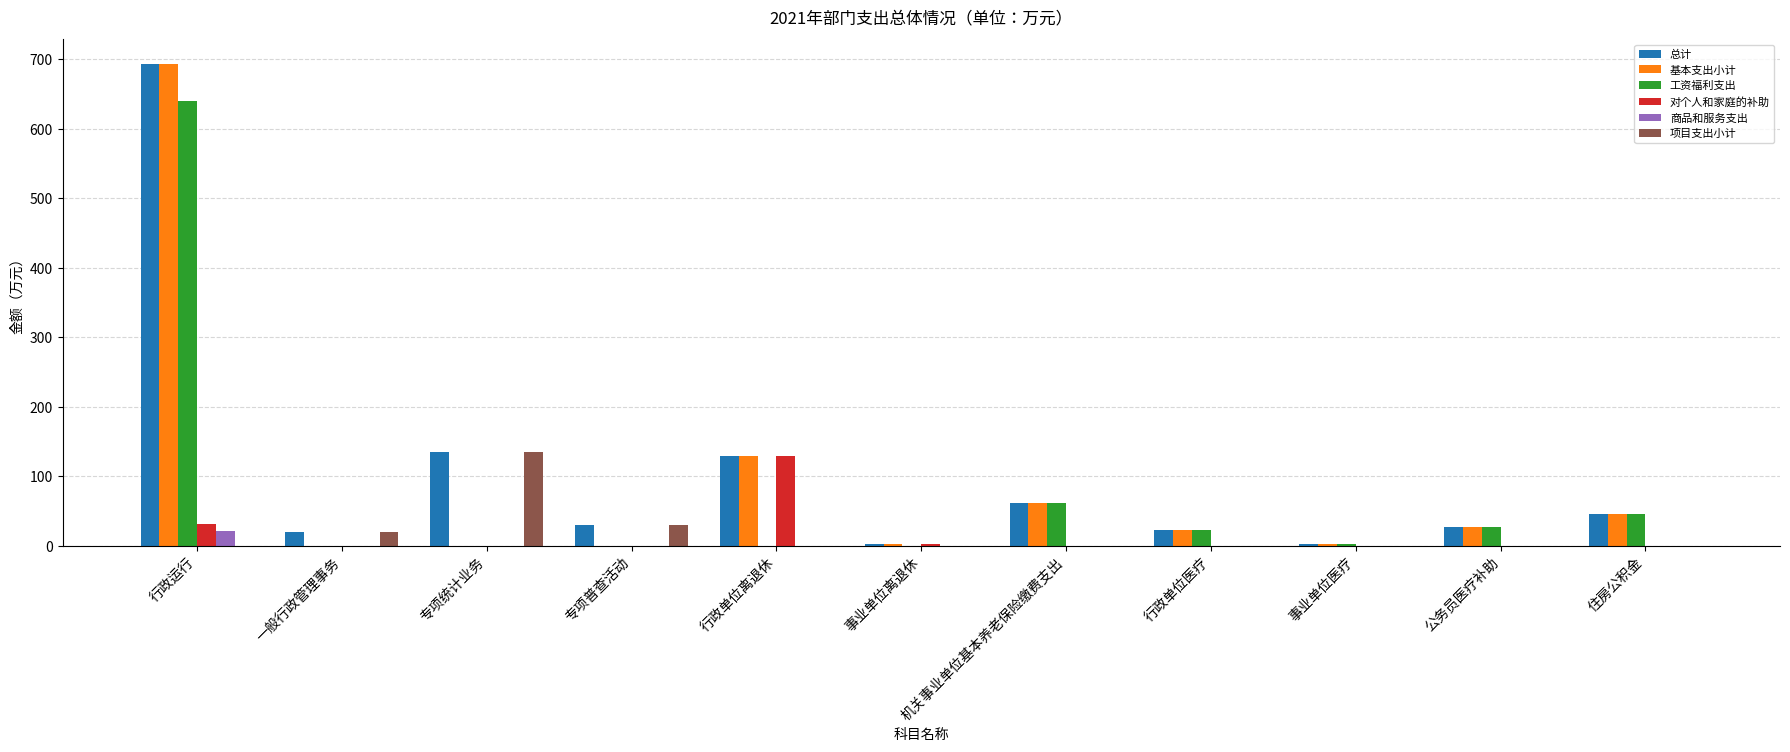

The 项目支出小计 series shows 0.0 at 事业单位医疗. True or false?

True